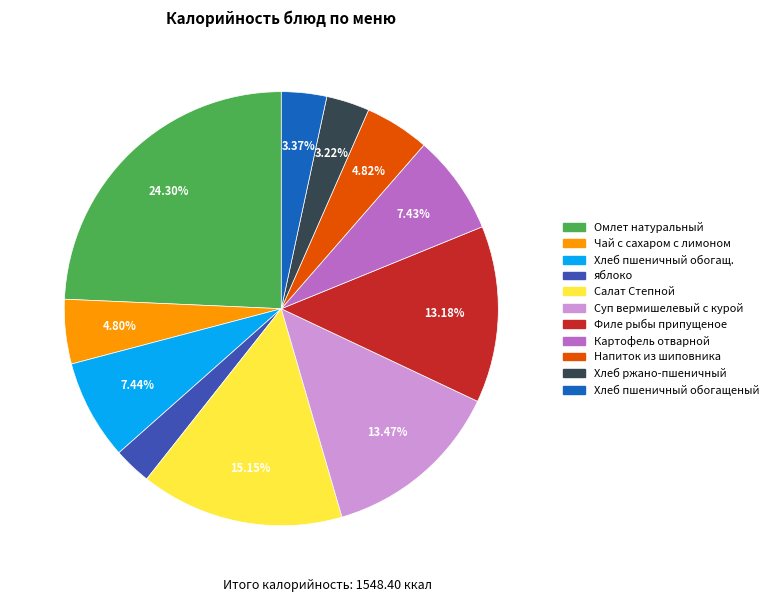

To the nearest percent, what percentage of the pie is Омлет натуральный?

24%